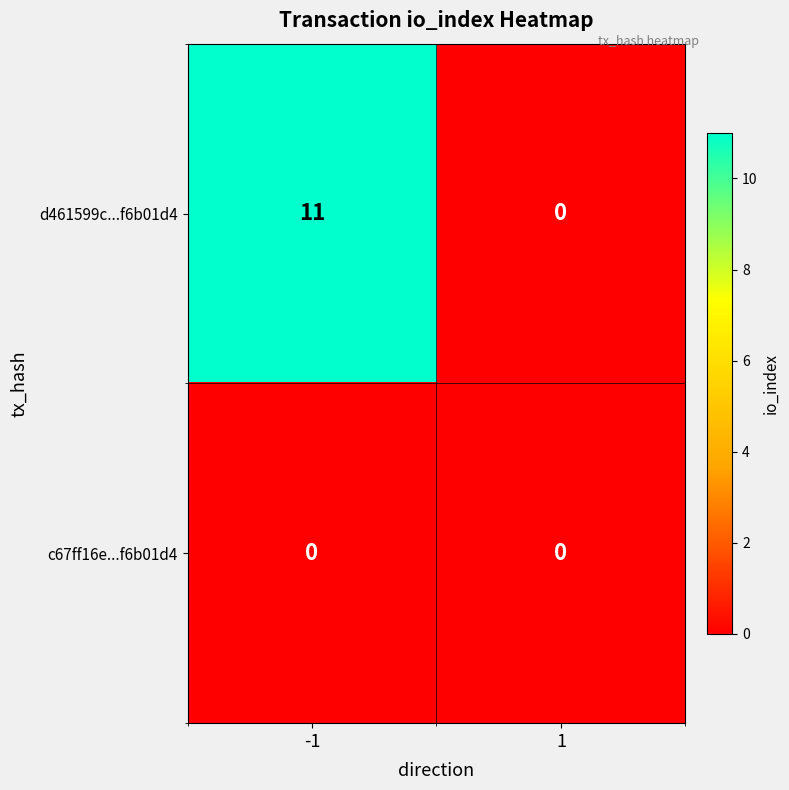

How many categories are shown in the chart?

2